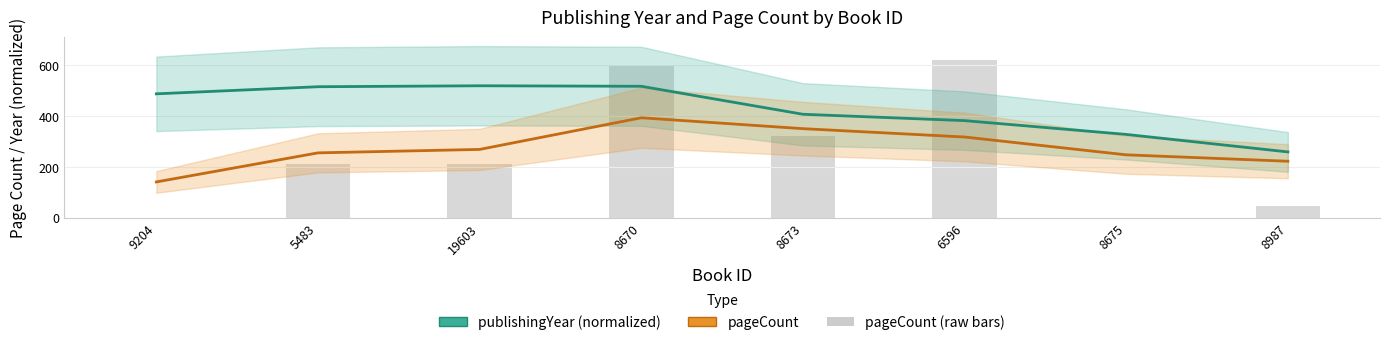

Does the chart contain any negative values?

No